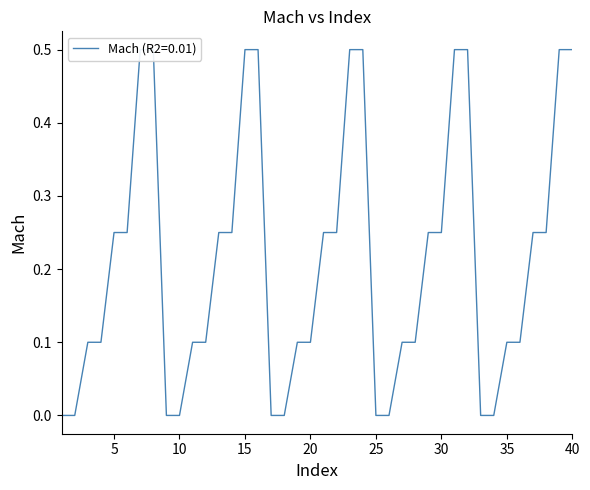

What value does the data have at 7?

0.5